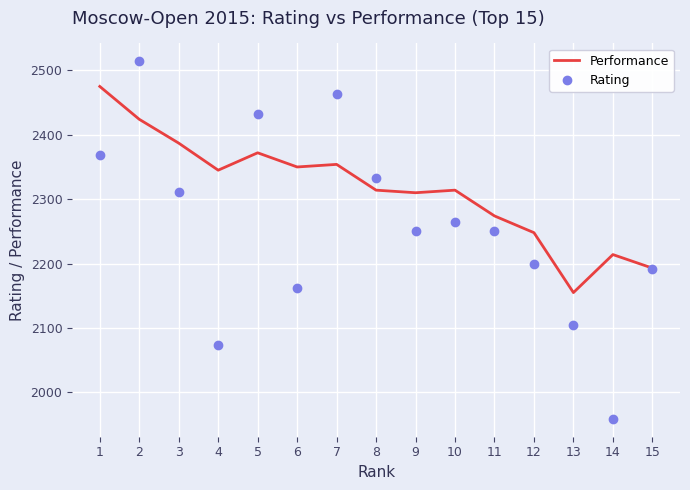

Which series has the widest spread of values?

Rating